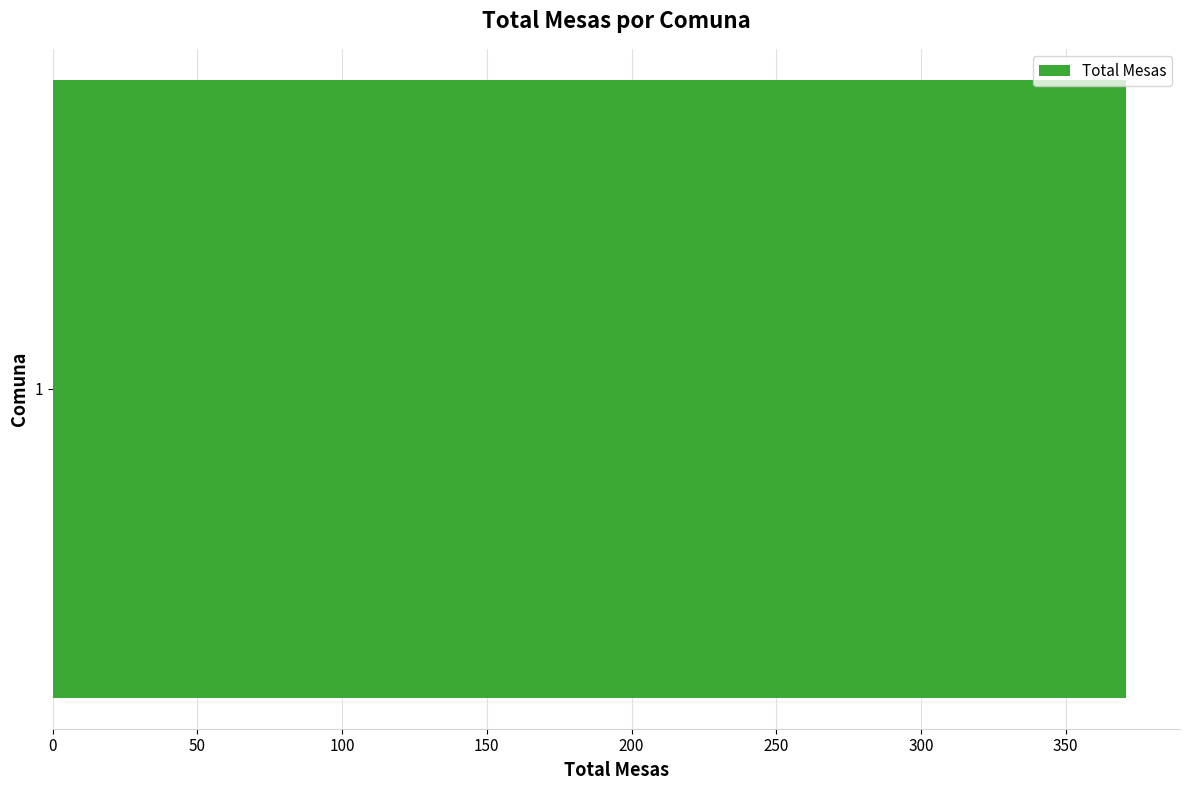

Are the bars horizontal?

Yes